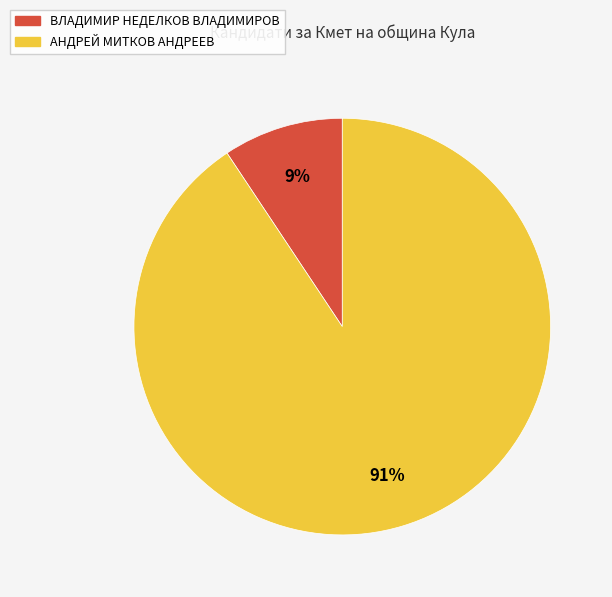

To the nearest percent, what portion does ВЛАДИМИР НЕДЕЛКОВ ВЛАДИМИРОВ represent?

9%